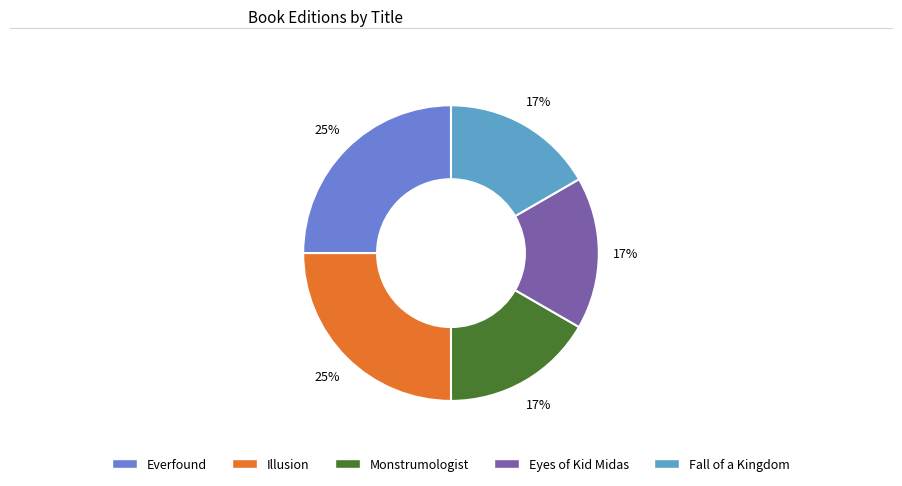

The Everfound slice represents 36% of the pie. True or false?

False